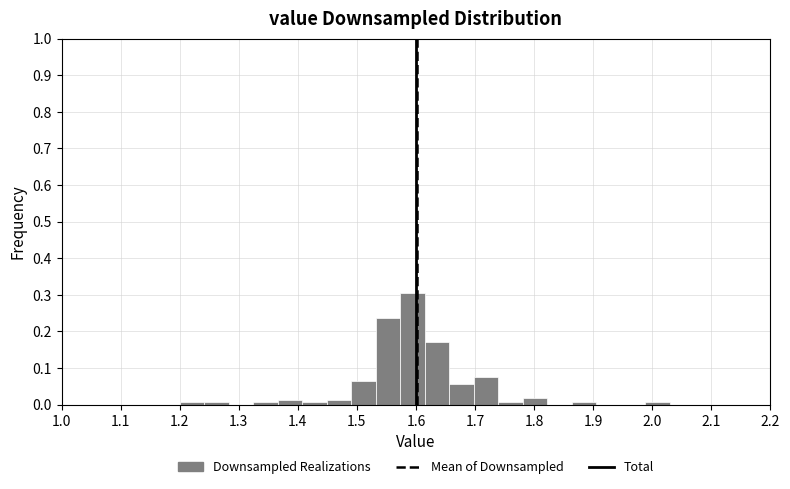

Over which range of the x-axis is the bar tallest?

1.57 to 1.62